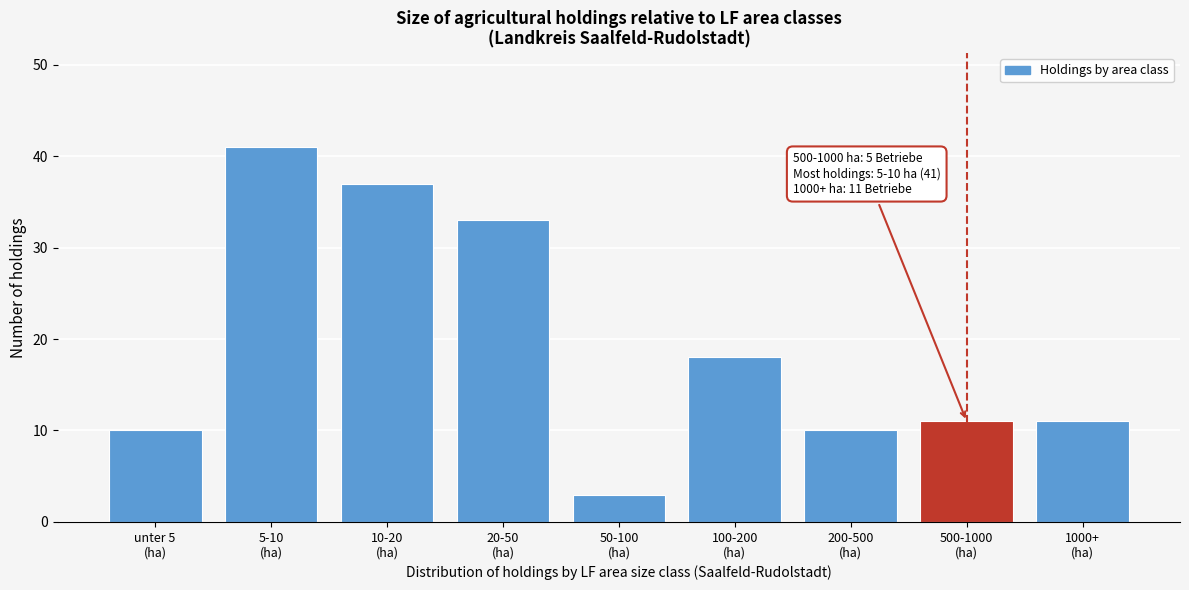

Reading left to right, what are all the values shown in this chart?

10	41	37	33	3	18	10	11	11